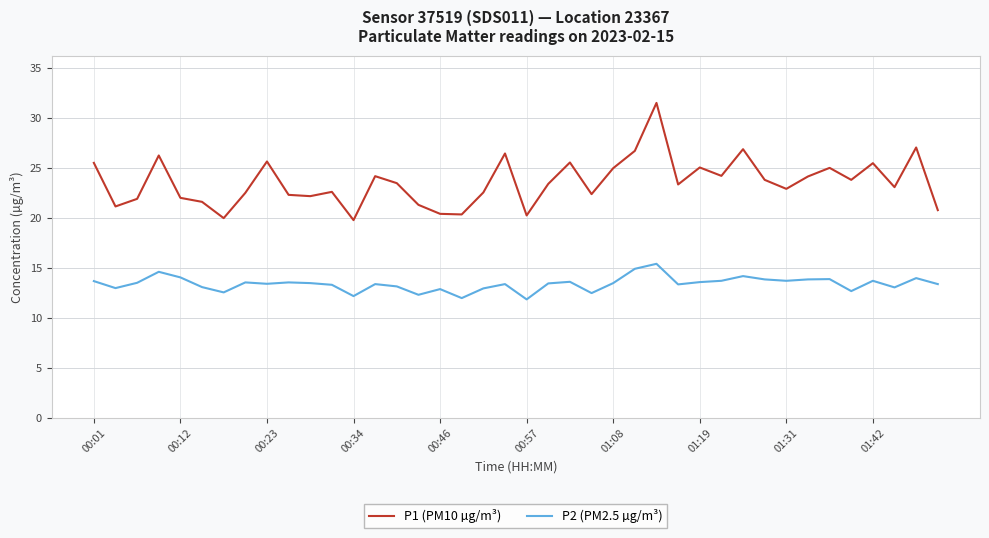

True or false: P1 (PM10 µg/m³) and P2 (PM2.5 µg/m³) intersect in this chart.

False